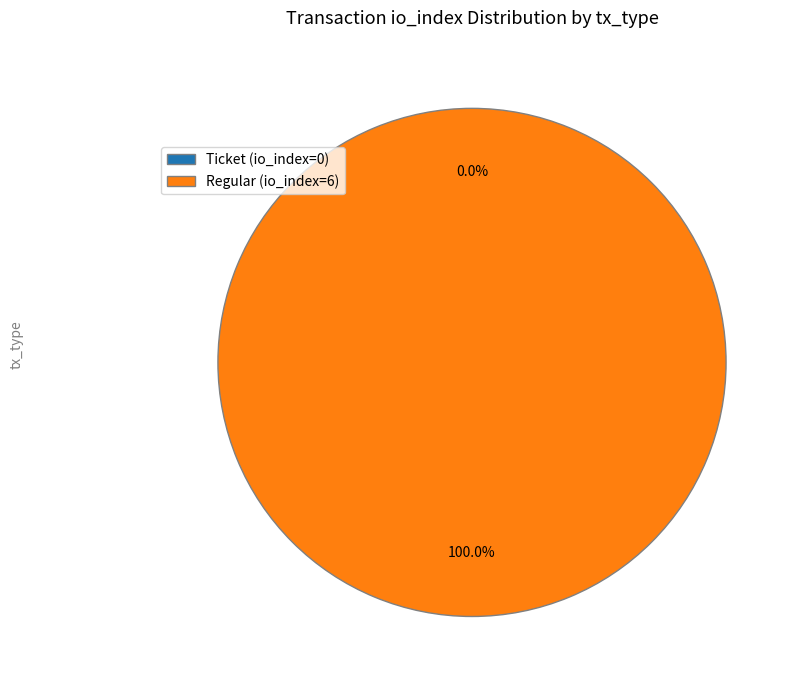

The Regular (io_index=6) slice represents 100% of the pie. True or false?

True